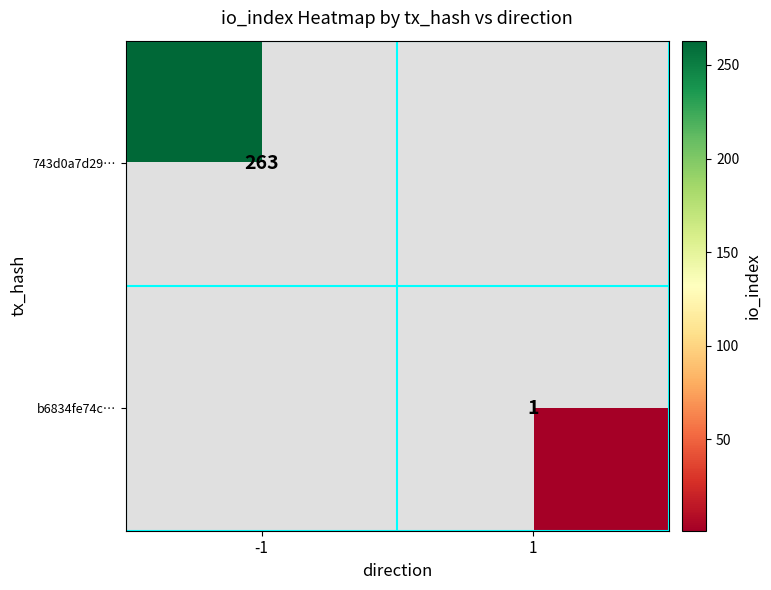

At how many categories does at least one series exceed 8?

1